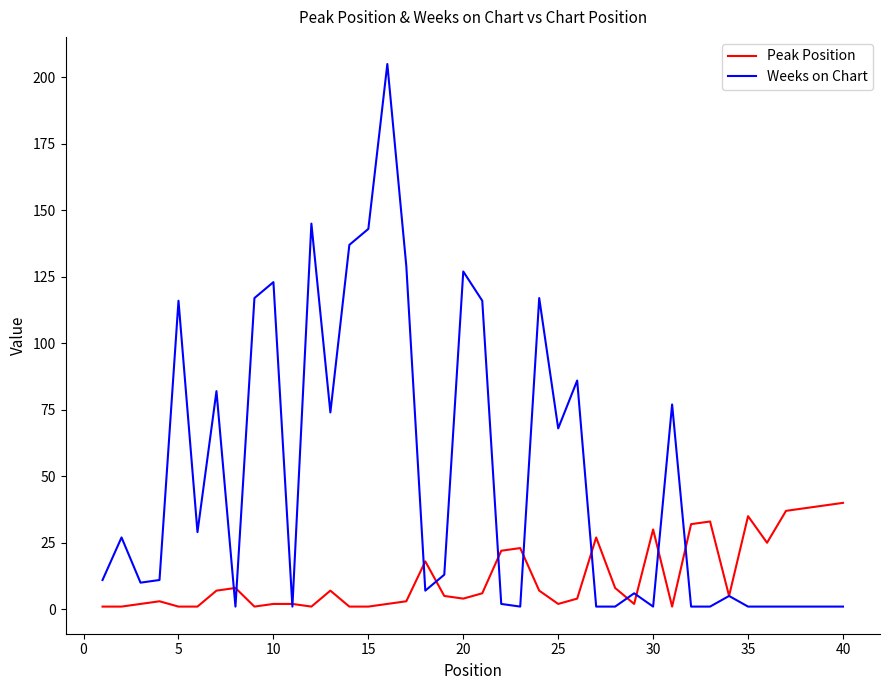

Rank the series by their average value, from lowest to highest.

Peak Position, Weeks on Chart